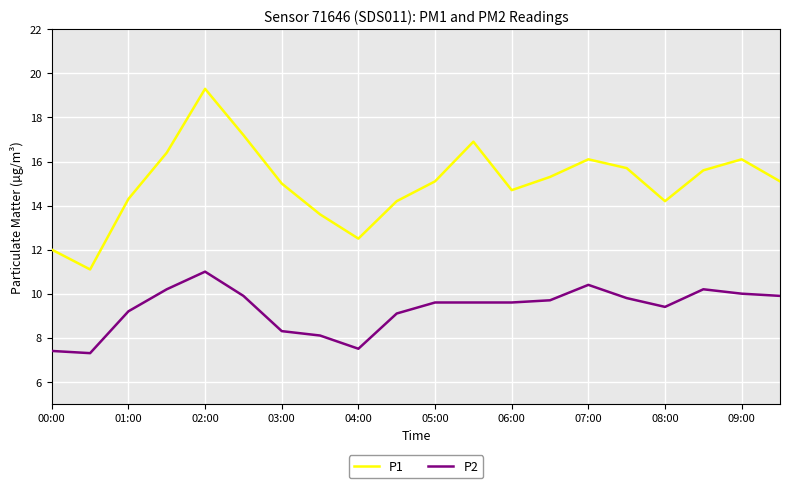

List the series in order of their overall mean, highest first.

P1, P2